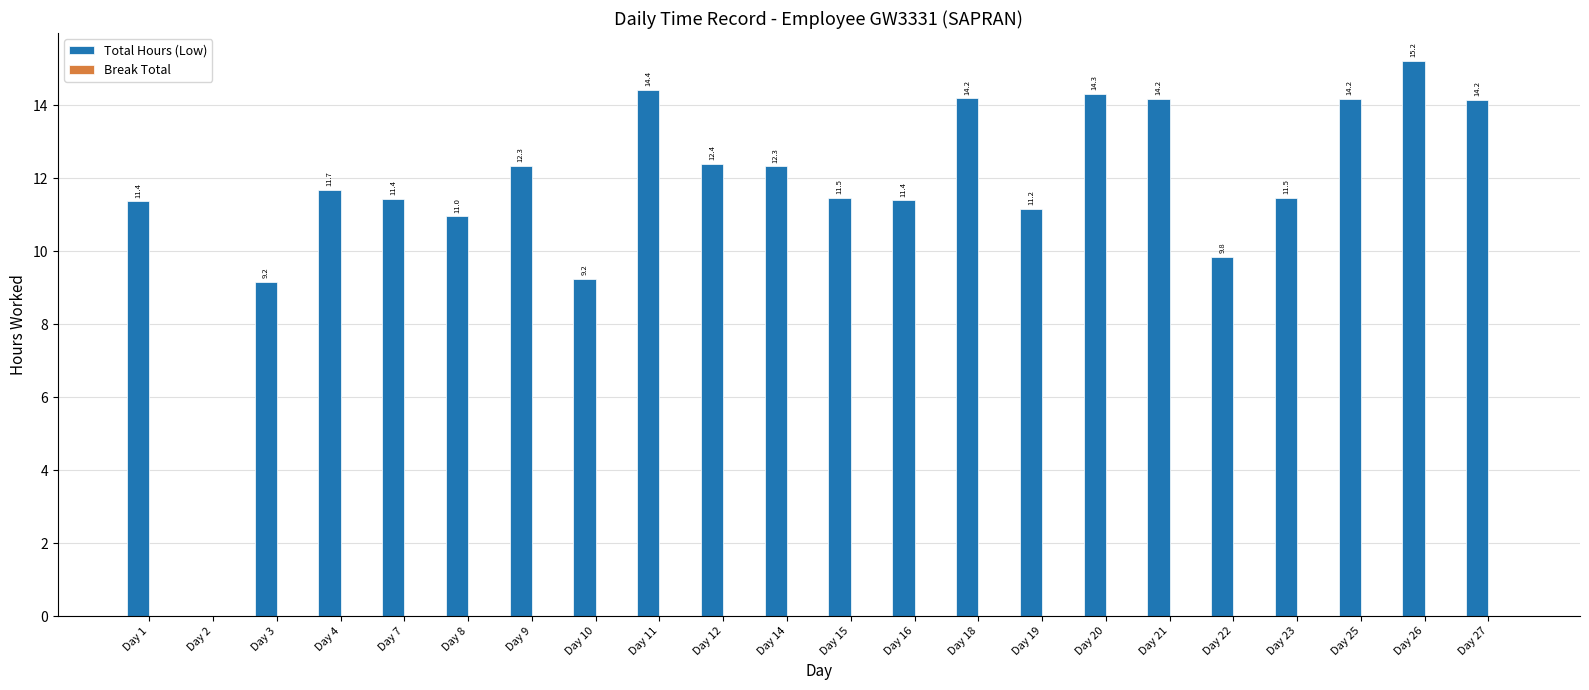

What is the maximum value shown in the chart?

15.2